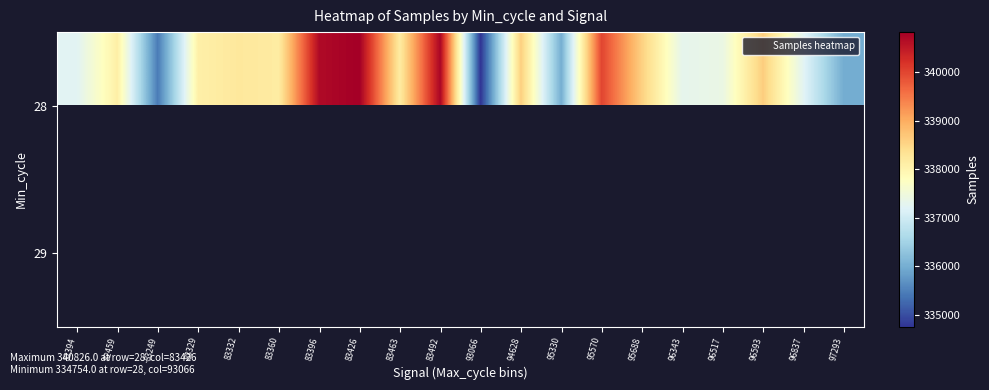

Is the value of 28 at 93066 greater than the value of 29 at 96593?

No